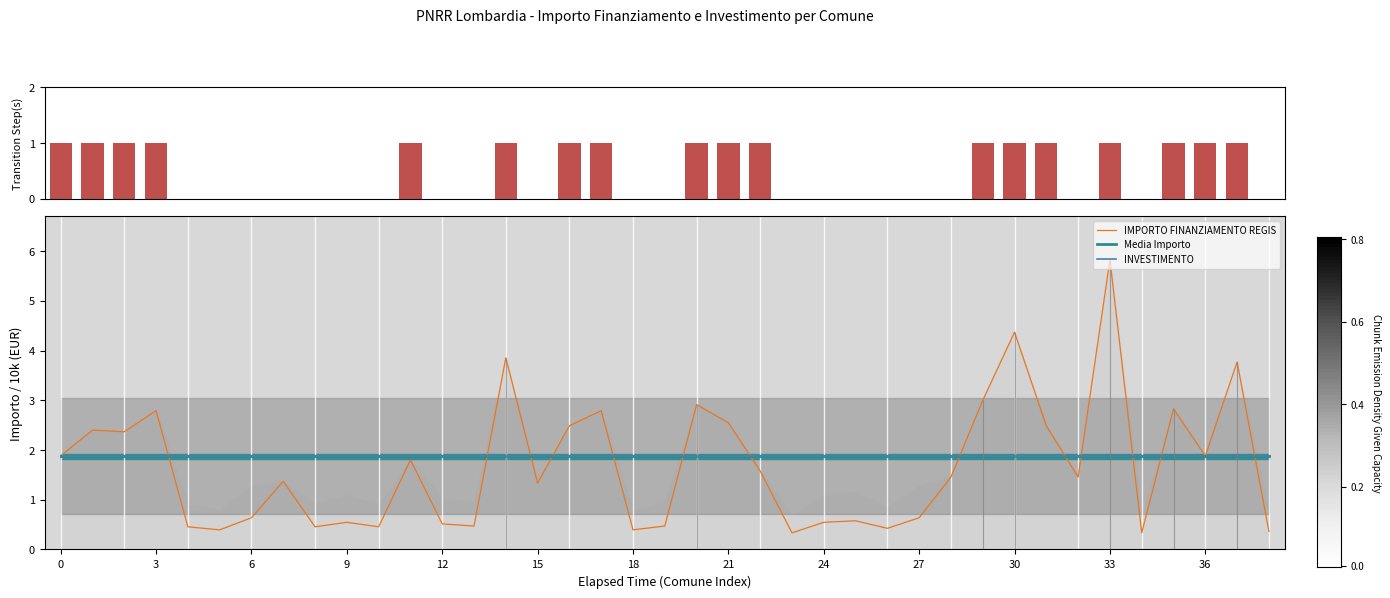

What is the average value of the INVESTIMENTO series?

1.9